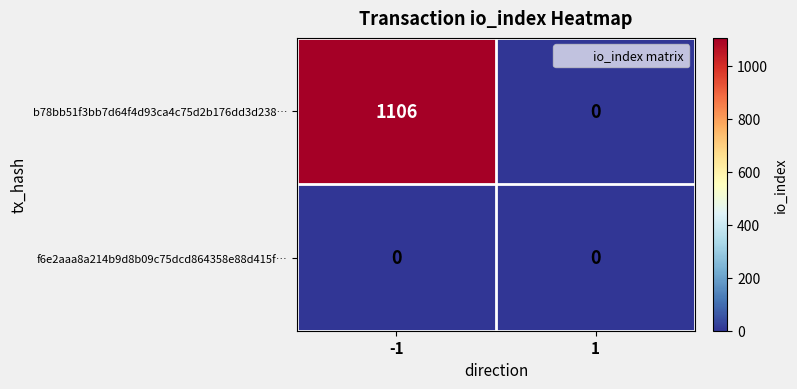

Which series has the largest total across all categories?

b78bb51f3bb7d64f4d93ca4c75d2b176dd3d238…